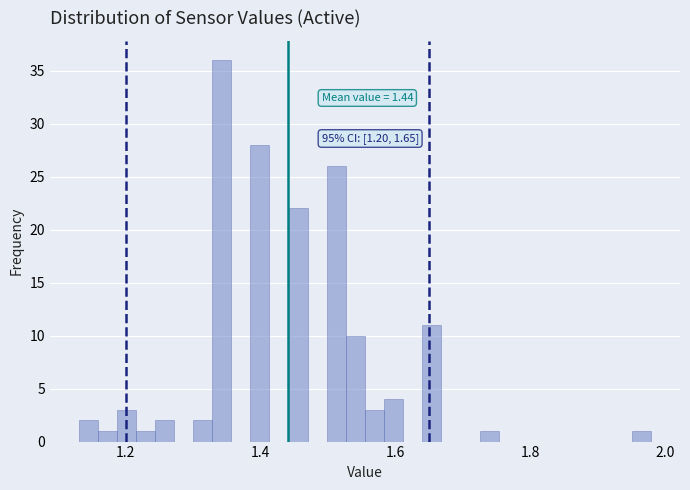

Read against the x-axis, roughly where is the centre of the tallest bar?

1.34